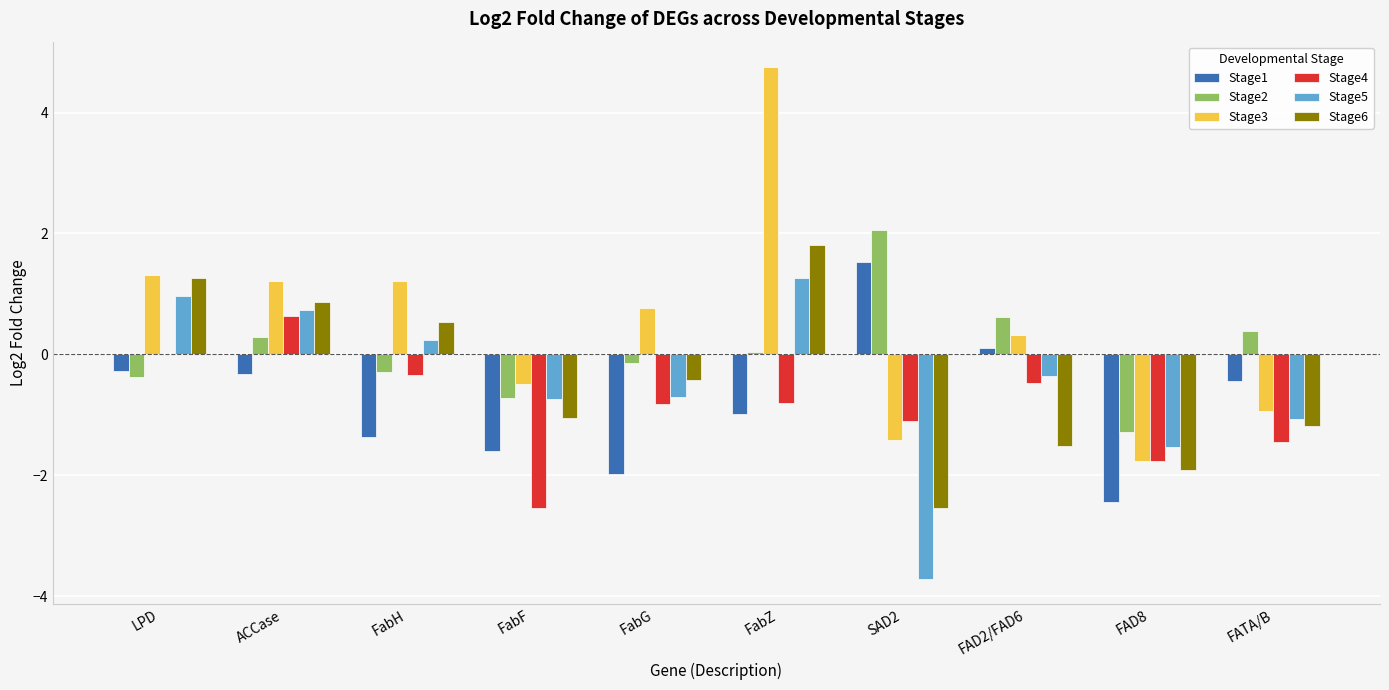

Which series has the largest total across all categories?

Stage3